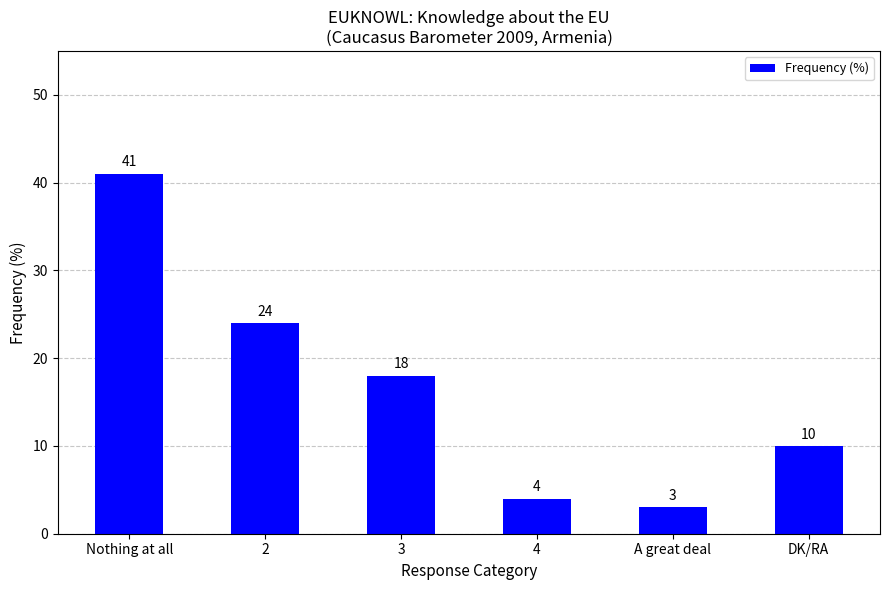

Rank the categories by value from lowest to highest.

A great deal, 4, DK/RA, 3, 2, Nothing at all